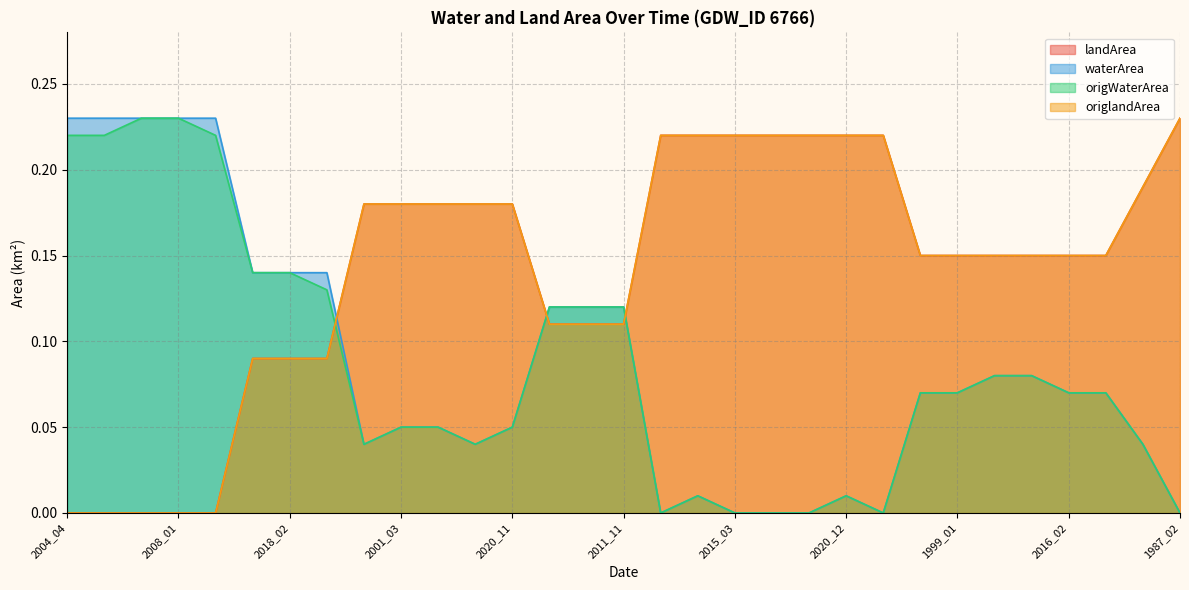

Which series has the largest total across all categories?

landArea